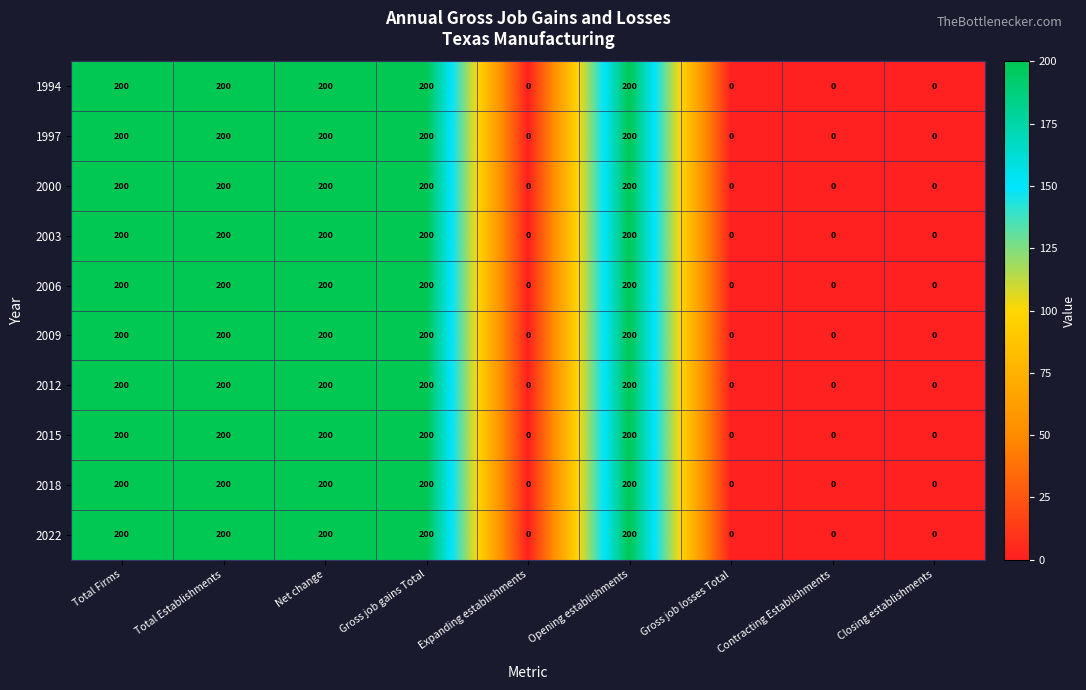

What is the difference between the maximum and second lowest values in the 2015 series?

200